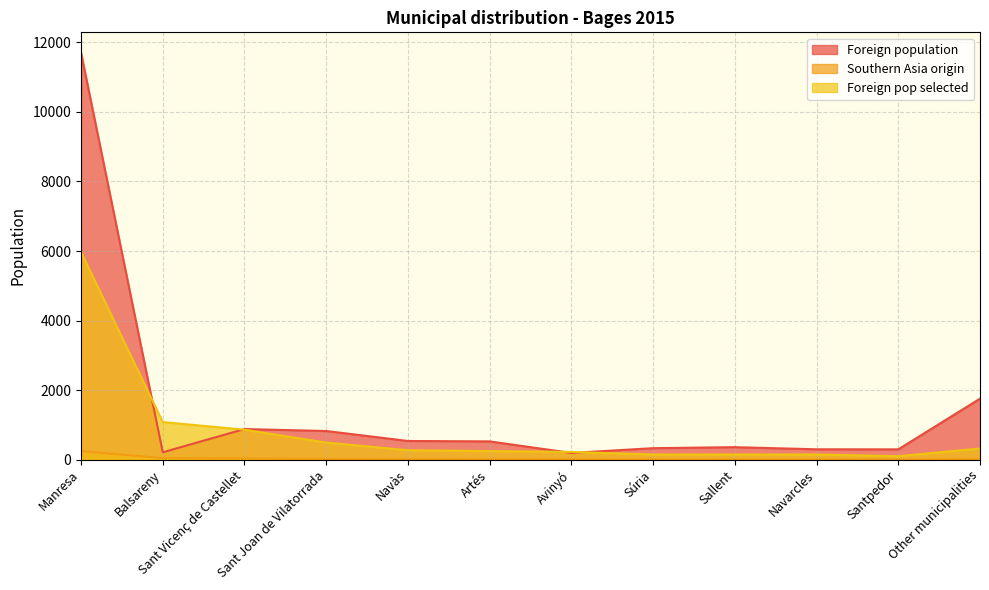

Where is Southern Asia origin nearest to the value 123?

Balsareny